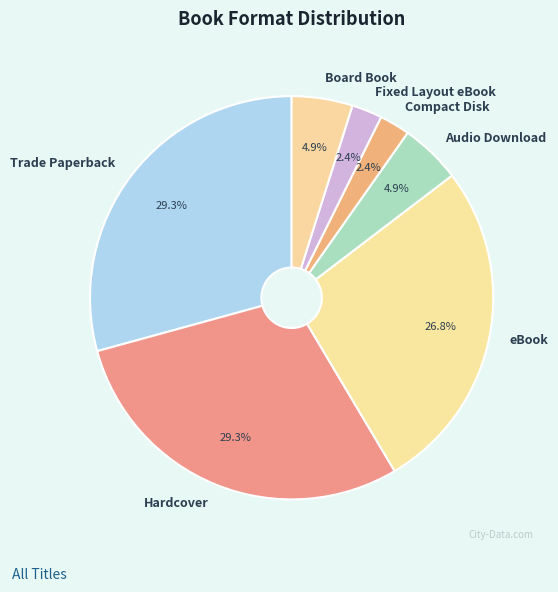

To the nearest percent, what portion does Trade Paperback represent?

29%